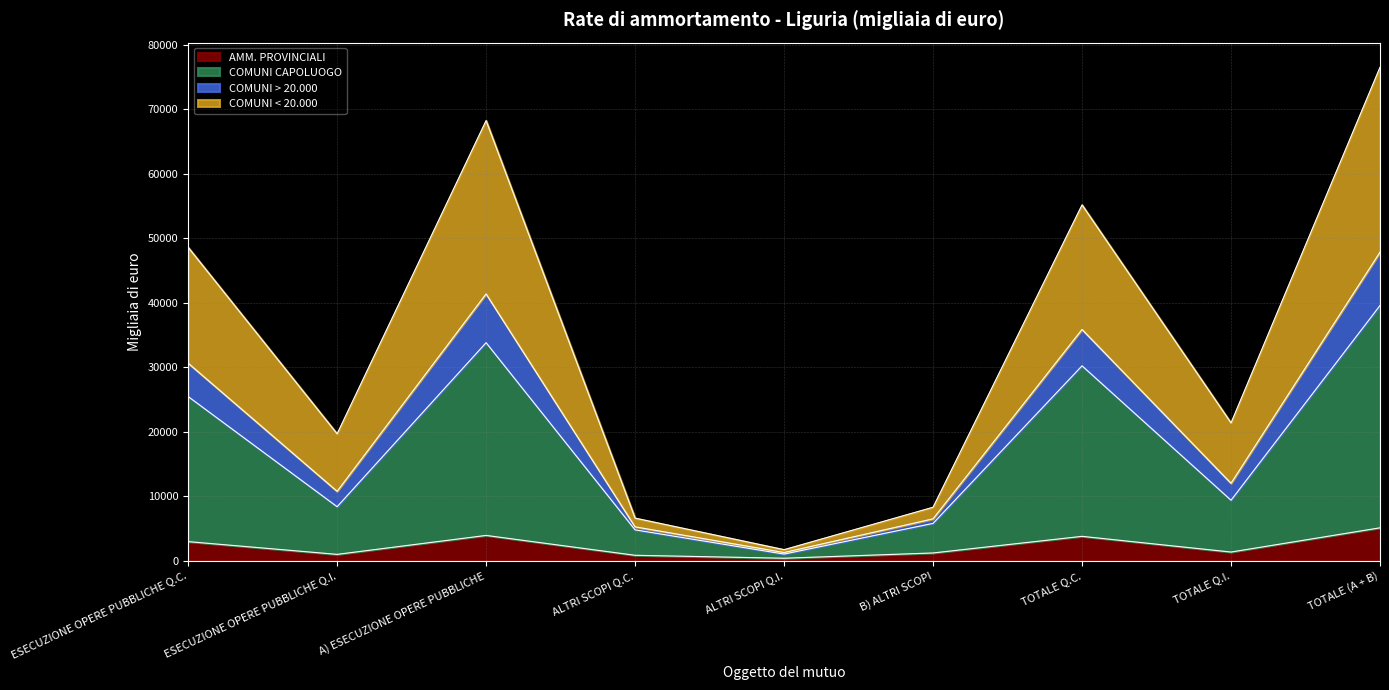

What is the maximum value for AMM. PROVINCIALI?

5077